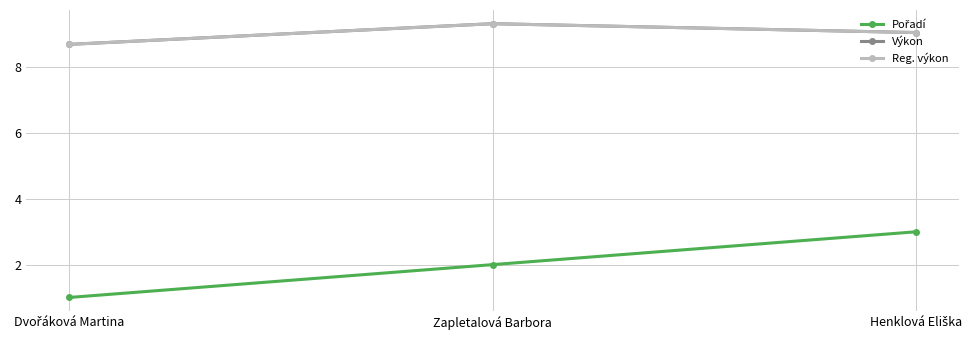

Which series has the largest total across all categories?

Výkon